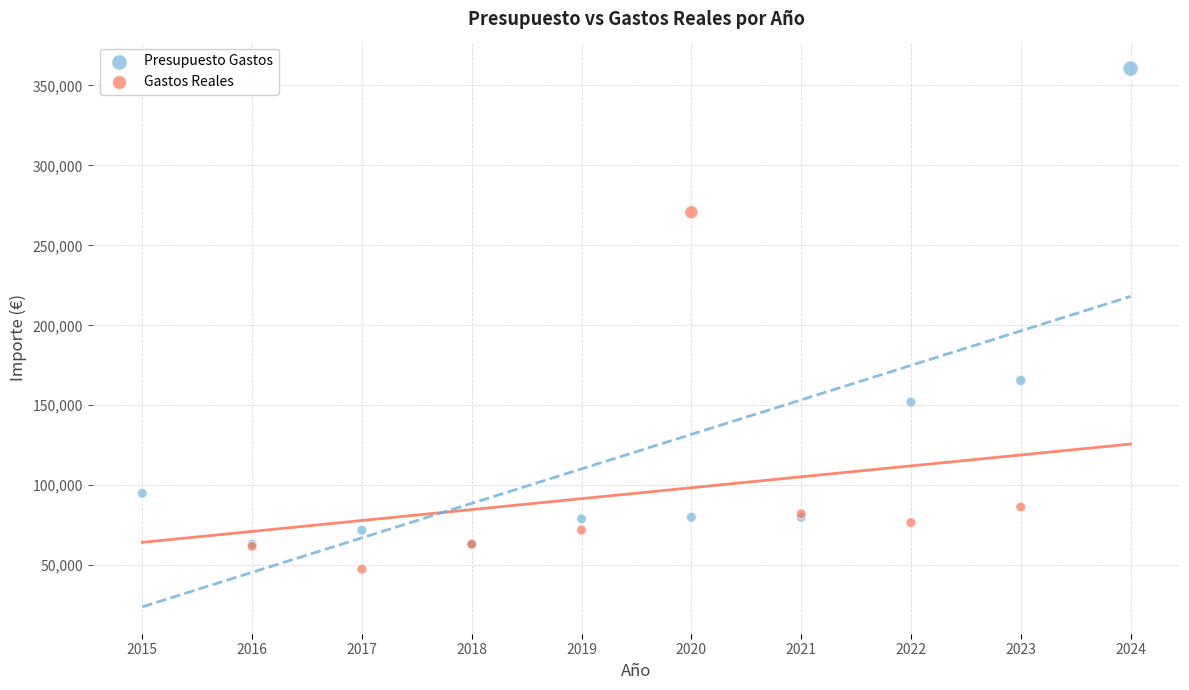

Which series contains the lowest Y value?

Gastos Reales